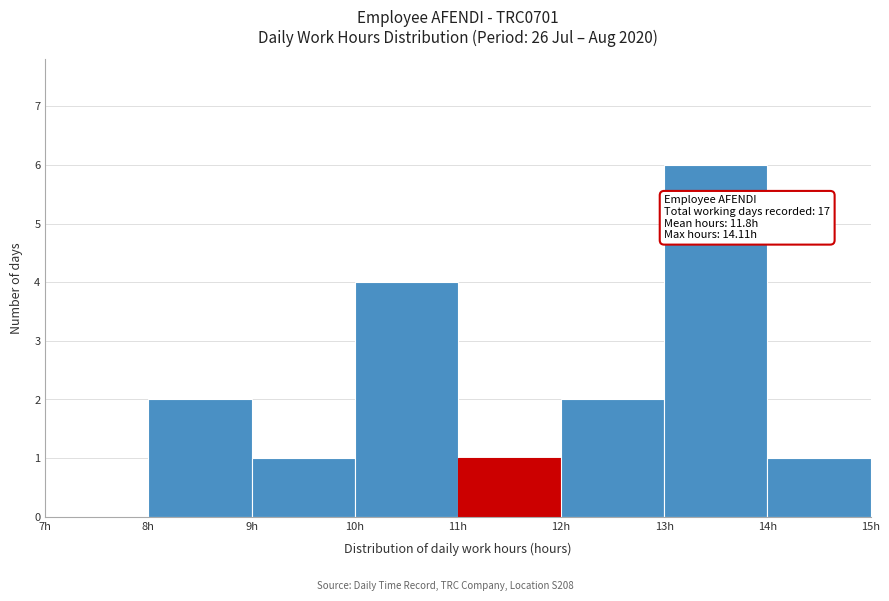

Which range on the x-axis has the tallest bar?

13 to 14